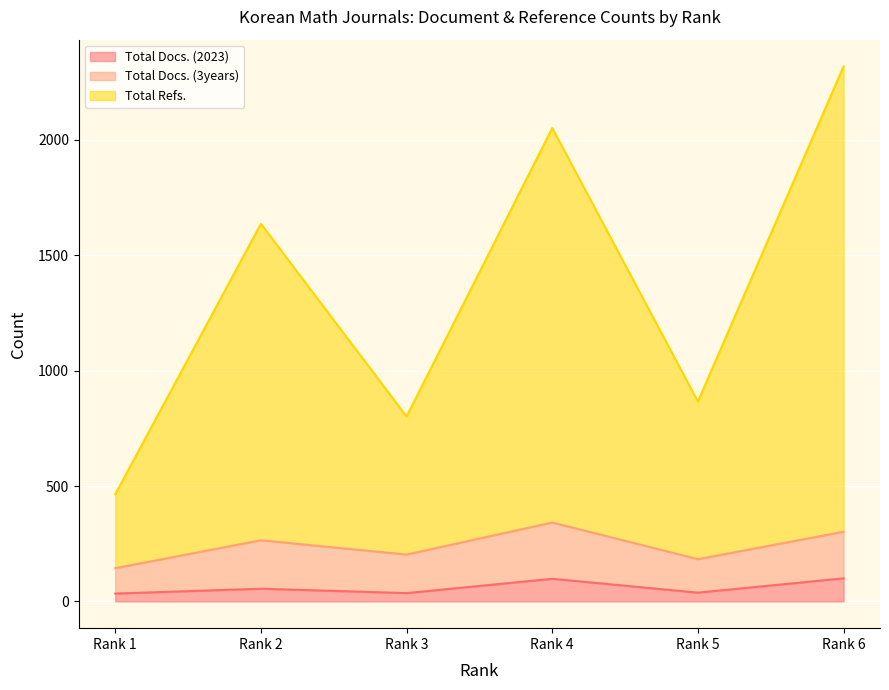

Where does the Total Docs. (2023) series first go above 55?

Rank 4